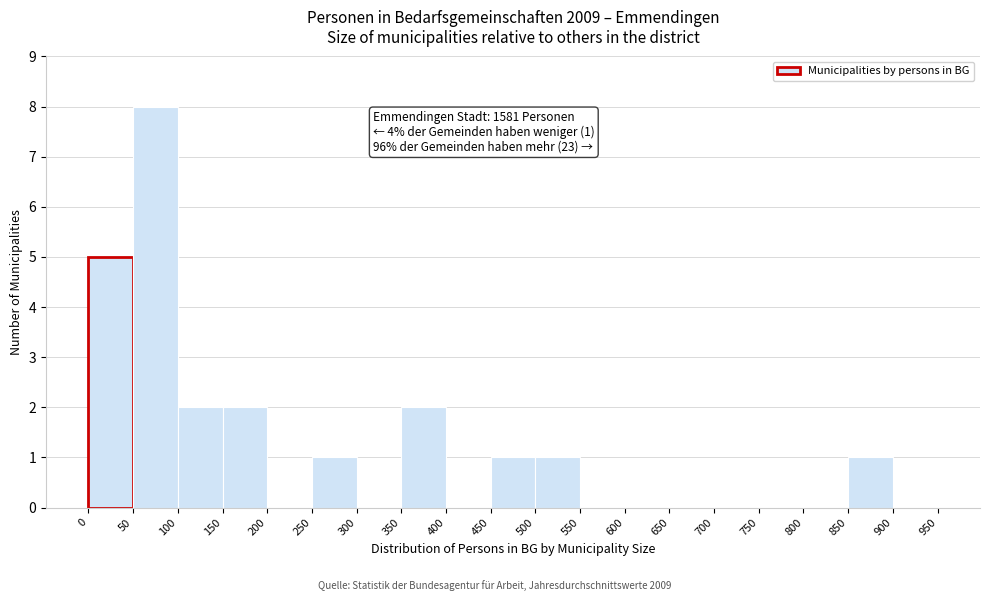

Which range on the x-axis has the tallest bar?

50 to 100